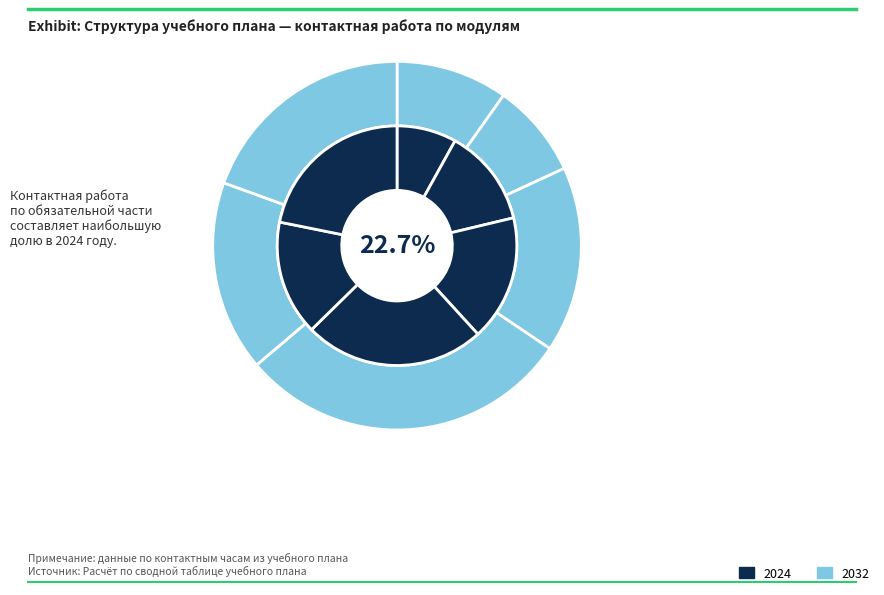

Count the number of slices in the pie.

6